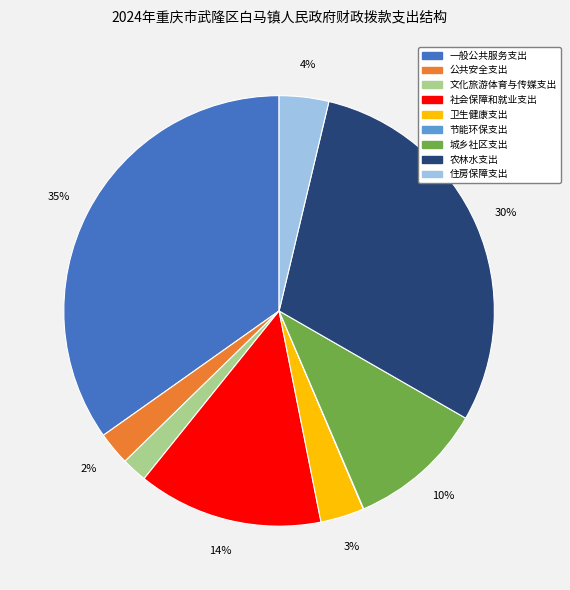

The 社会保障和就业支出 slice represents 14% of the pie. True or false?

True